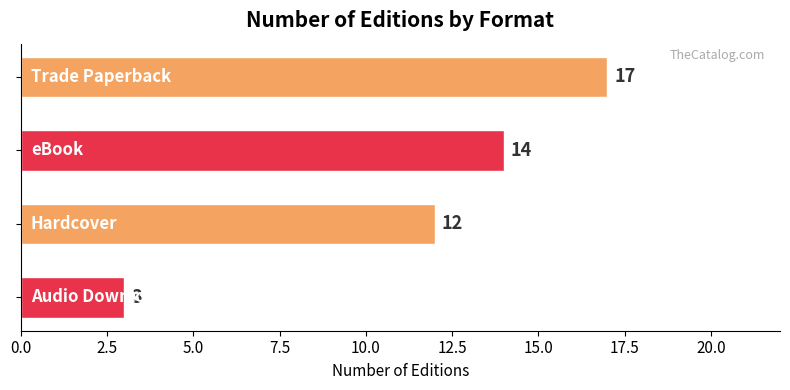

What is the value of the 2nd bar from the top?

14